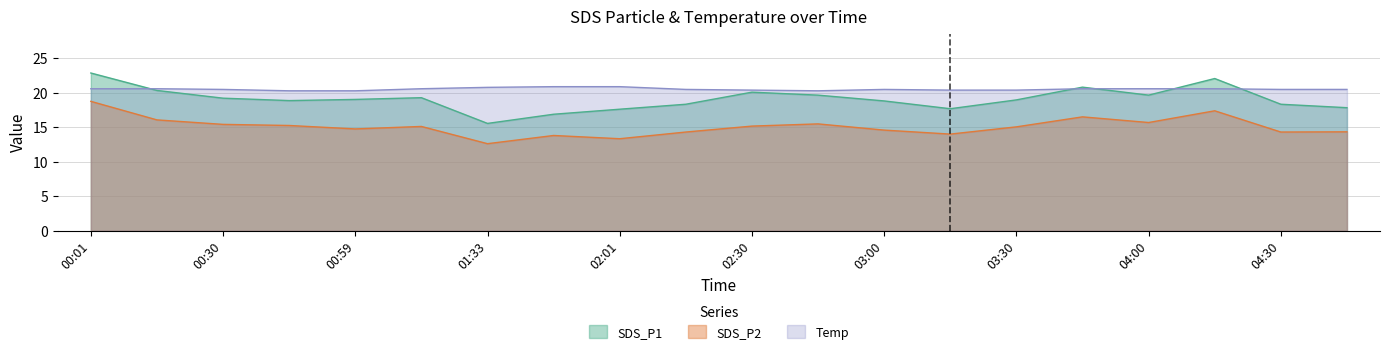

What is the maximum value shown in the chart?

22.9